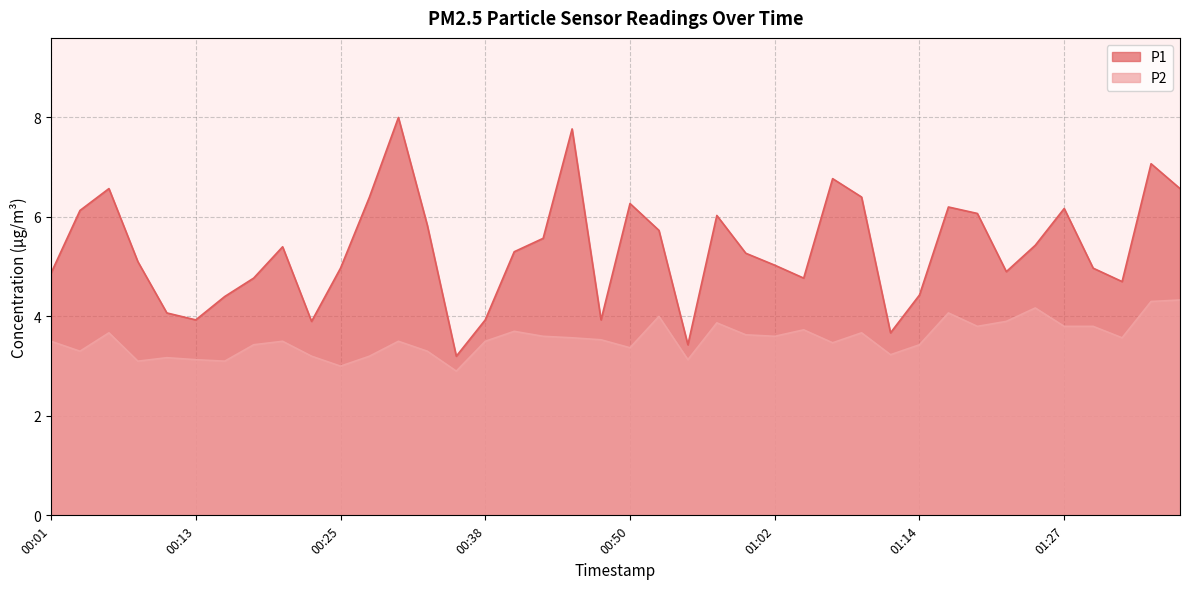

Reading left to right, transcribe all the data shown in this chart.

P1: 4.9	6.1	6.6	5.1	4.1	3.9	4.4	4.8	5.4	3.9	5.0	6.4	8.0	5.8	3.2	3.9	5.3	5.6	7.8	3.9	6.3	5.7	3.4	6.0	5.3	5.0	4.8	6.8	6.4	3.7	4.4	6.2	6.1	4.9	5.4	6.2	5.0	4.7	7.1	6.6
P2: 3.5	3.3	3.7	3.1	3.2	3.1	3.1	3.4	3.5	3.2	3.0	3.2	3.5	3.3	2.9	3.5	3.7	3.6	3.6	3.5	3.4	4.0	3.1	3.9	3.6	3.6	3.7	3.5	3.7	3.2	3.4	4.1	3.8	3.9	4.2	3.8	3.8	3.6	4.3	4.3